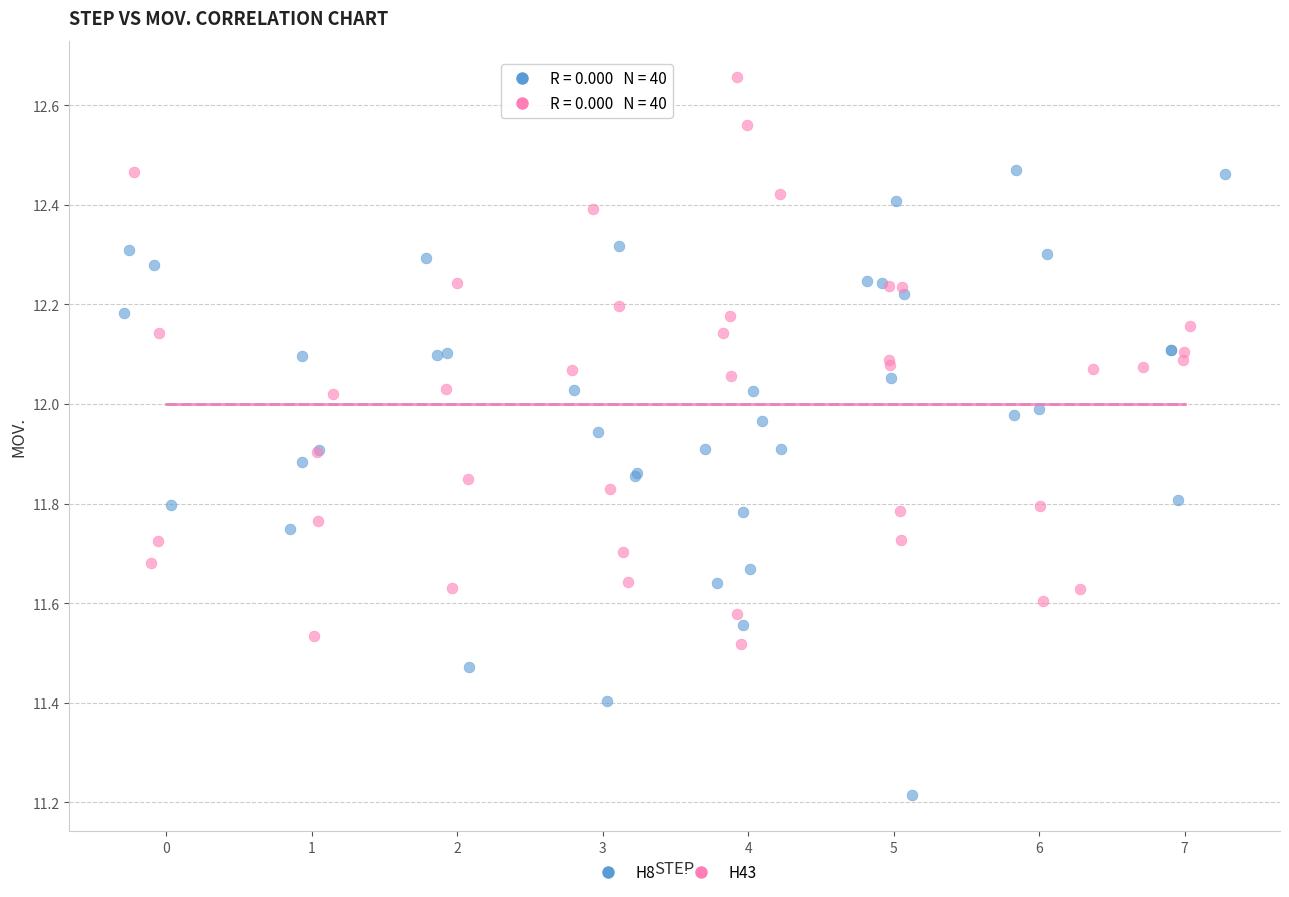

Which series reaches the maximum Y coordinate?

H43